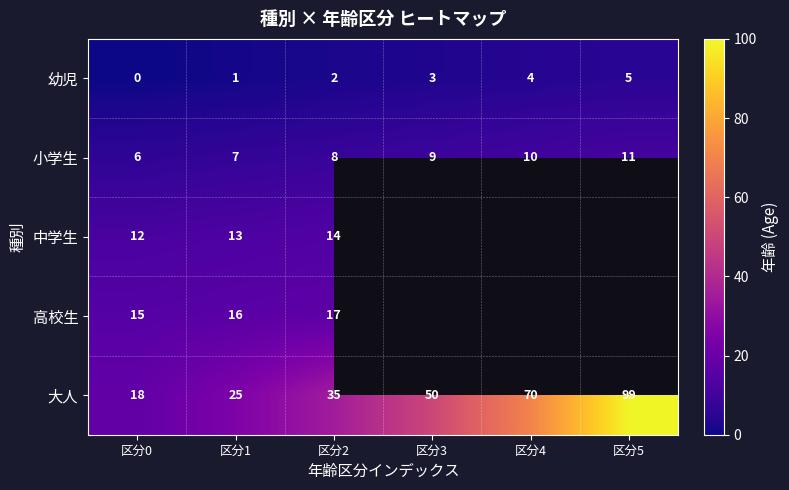

Which label corresponds to the largest value in the chart?

区分5